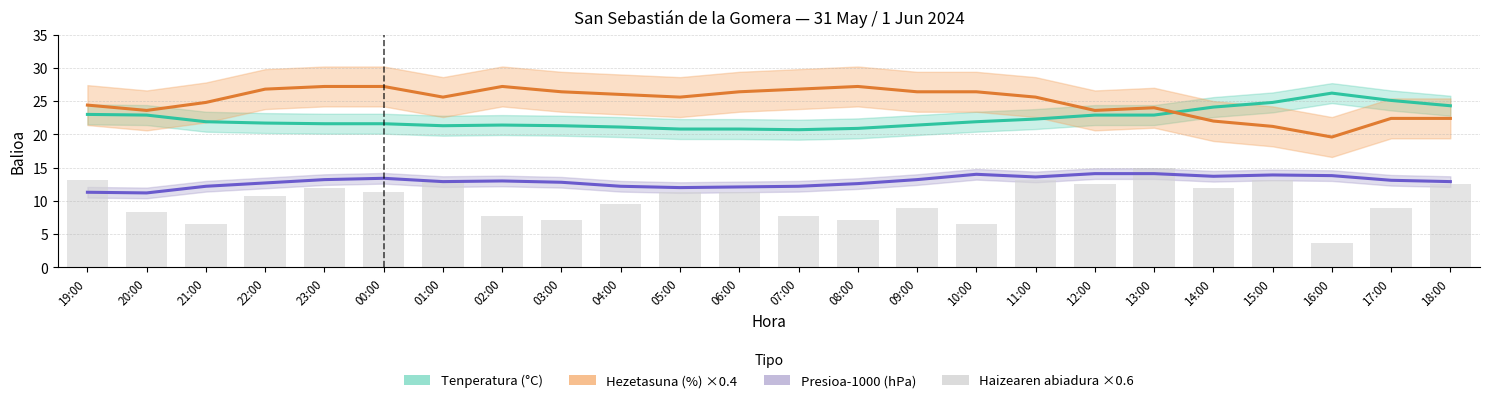

Reading left to right, what are all the values shown in this chart?

Tenperatura (°C): 19:00=23.0	20:00=22.9	21:00=21.9	22:00=21.7	23:00=21.6	00:00=21.6	01:00=21.3	02:00=21.4	03:00=21.3	04:00=21.1	05:00=20.8	06:00=20.8	07:00=20.7	08:00=20.9	09:00=21.4	10:00=21.9	11:00=22.3	12:00=22.9	13:00=22.9	14:00=24.1	15:00=24.8	16:00=26.2	17:00=25.1	18:00=24.3
Hezetasuna (%) ×0.4: 19:00=24.4	20:00=23.6	21:00=24.8	22:00=26.8	23:00=27.2	00:00=27.2	01:00=25.6	02:00=27.2	03:00=26.4	04:00=26.0	05:00=25.6	06:00=26.4	07:00=26.8	08:00=27.2	09:00=26.4	10:00=26.4	11:00=25.6	12:00=23.6	13:00=24.0	14:00=22.0	15:00=21.2	16:00=19.6	17:00=22.4	18:00=22.4
Presioa-1000 (hPa): 19:00=11.3	20:00=11.2	21:00=12.2	22:00=12.7	23:00=13.2	00:00=13.4	01:00=12.9	02:00=13.0	03:00=12.8	04:00=12.2	05:00=12.0	06:00=12.1	07:00=12.2	08:00=12.6	09:00=13.2	10:00=14.0	11:00=13.6	12:00=14.1	13:00=14.1	14:00=13.7	15:00=13.9	16:00=13.8	17:00=13.1	18:00=12.9
Haizearen abiadura (km/h)×0.6: 19:00=13.2	20:00=8.4	21:00=6.6	22:00=10.8	23:00=12.0	00:00=11.4	01:00=13.2	02:00=7.8	03:00=7.2	04:00=9.6	05:00=11.4	06:00=11.4	07:00=7.8	08:00=7.2	09:00=9.0	10:00=6.6	11:00=13.2	12:00=12.6	13:00=15.0	14:00=12.0	15:00=13.2	16:00=3.6	17:00=9.0	18:00=12.6